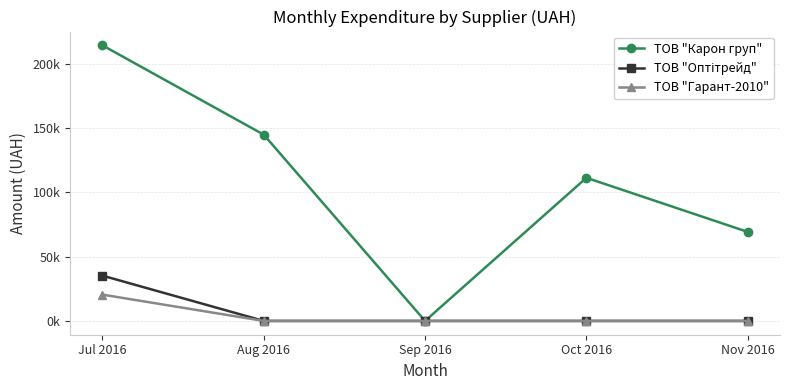

What is the label of the 1st point from the right?

Nov 2016